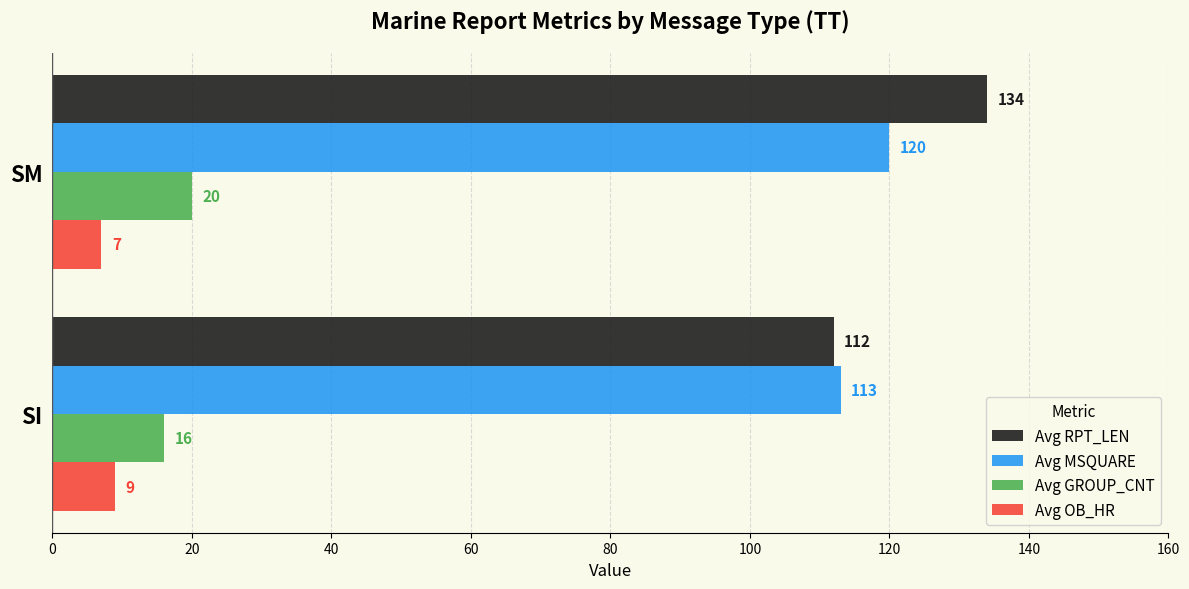

What is the spread (max minus min) of values at SI?

104